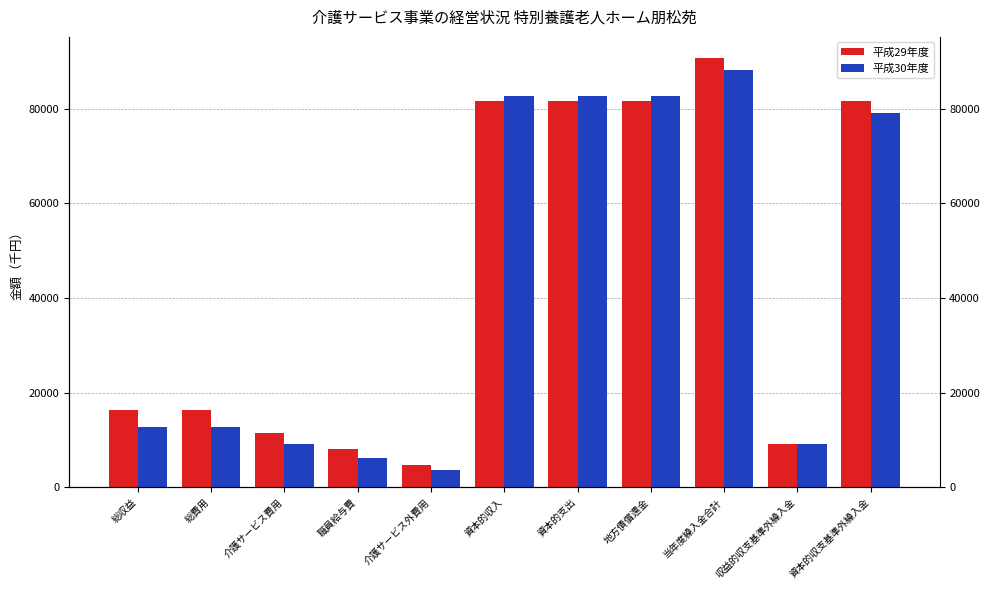

Is the value of 平成29年度 at 地方債償還金 greater than the value of 平成30年度 at 資本的収支基準外繰入金?

Yes